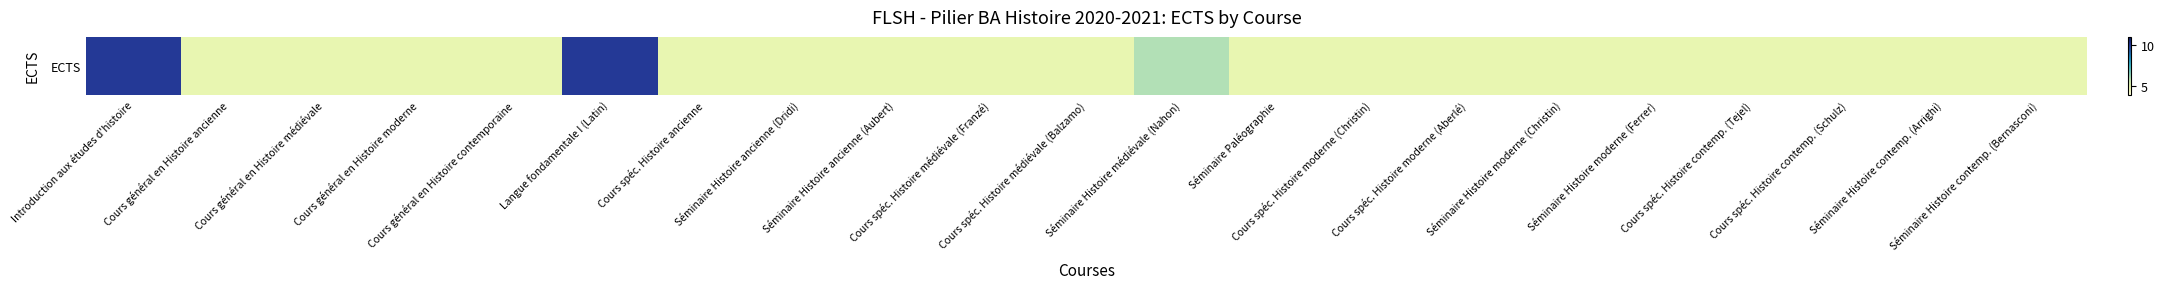

What is the ratio of the value at Cours spéc. Histoire ancienne to the value at Séminaire Histoire contemp. (Arrighi)?

1.0